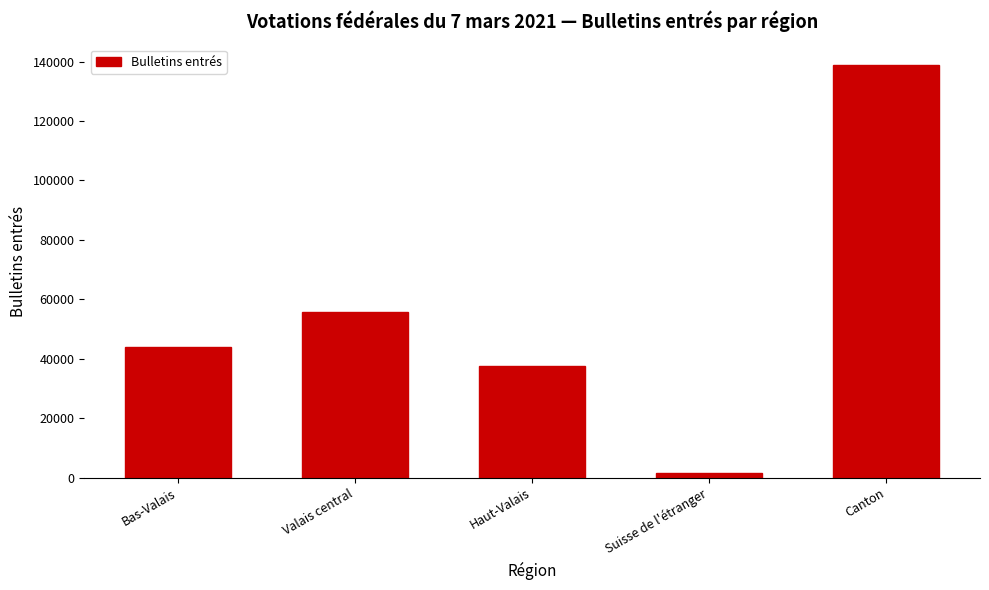

At which label is the value closest to 70252?

Valais central